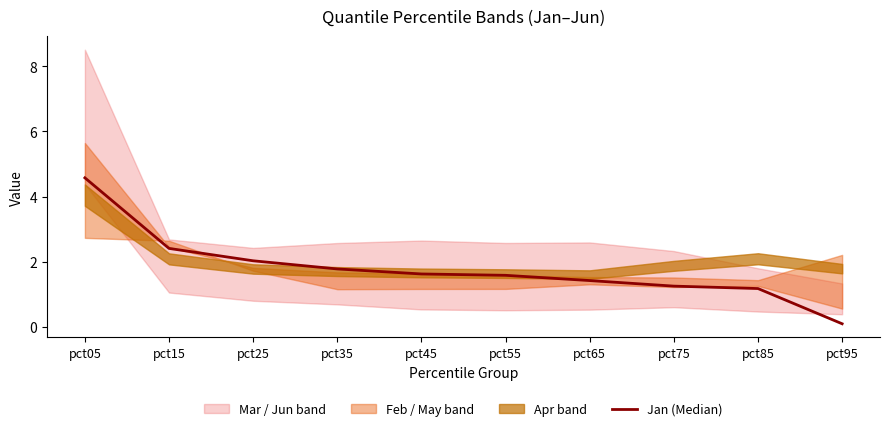

How many data points are above 1?

9